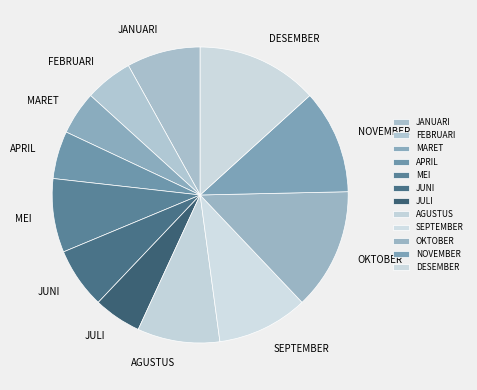

Is FEBRUARI the majority of the pie?

No